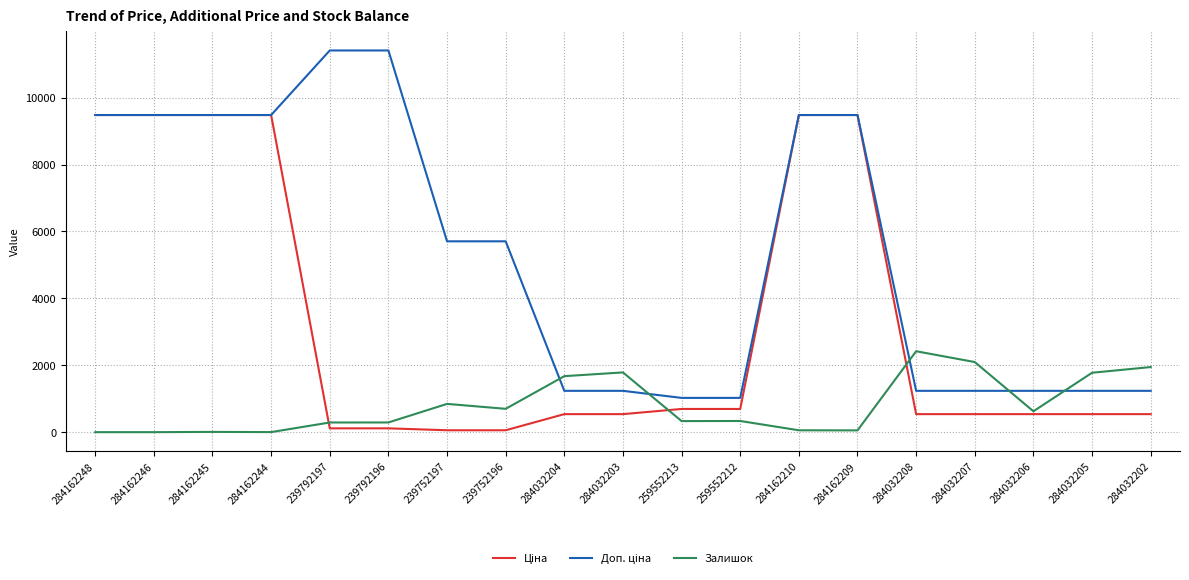

What position from the right is 284162209?

6